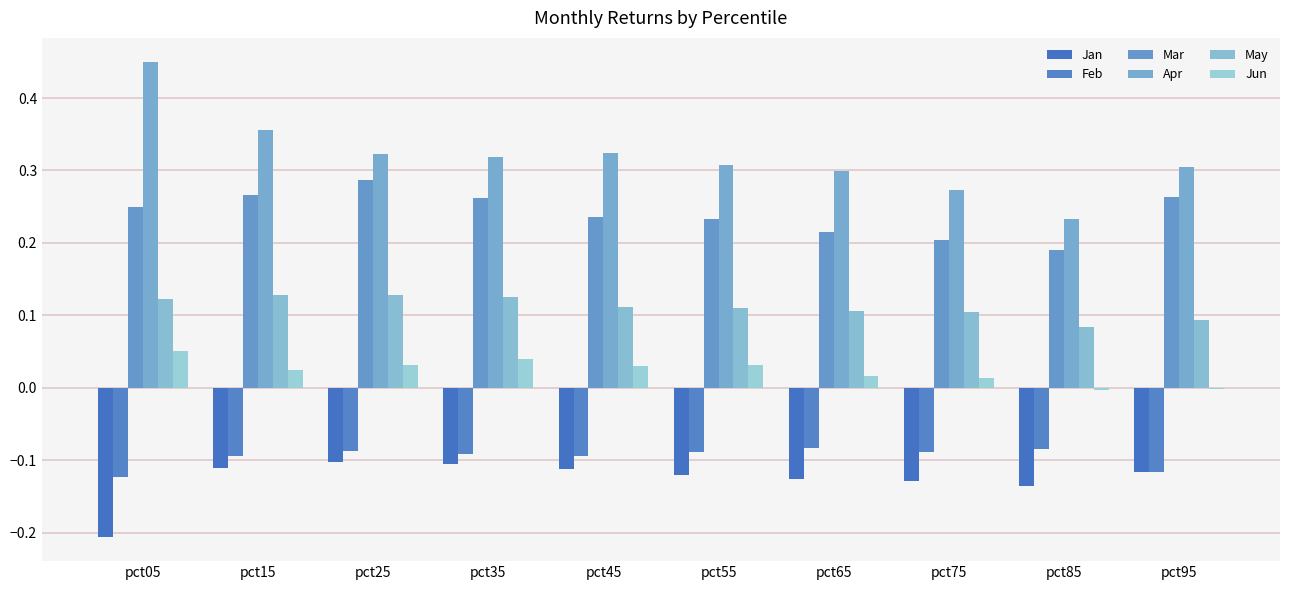

Reading right to left, transcribe all the data shown in this chart.

Jan: pct95=-0.1	pct85=-0.1	pct75=-0.1	pct65=-0.1	pct55=-0.1	pct45=-0.1	pct35=-0.1	pct25=-0.1	pct15=-0.1	pct05=-0.2
Feb: pct95=-0.1	pct85=-0.1	pct75=-0.1	pct65=-0.1	pct55=-0.1	pct45=-0.1	pct35=-0.1	pct25=-0.1	pct15=-0.1	pct05=-0.1
Mar: pct95=0.3	pct85=0.2	pct75=0.2	pct65=0.2	pct55=0.2	pct45=0.2	pct35=0.3	pct25=0.3	pct15=0.3	pct05=0.2
Apr: pct95=0.3	pct85=0.2	pct75=0.3	pct65=0.3	pct55=0.3	pct45=0.3	pct35=0.3	pct25=0.3	pct15=0.4	pct05=0.5
May: pct95=0.1	pct85=0.1	pct75=0.1	pct65=0.1	pct55=0.1	pct45=0.1	pct35=0.1	pct25=0.1	pct15=0.1	pct05=0.1
Jun: pct95=-0.0	pct85=-0.0	pct75=0.0	pct65=0.0	pct55=0.0	pct45=0.0	pct35=0.0	pct25=0.0	pct15=0.0	pct05=0.1